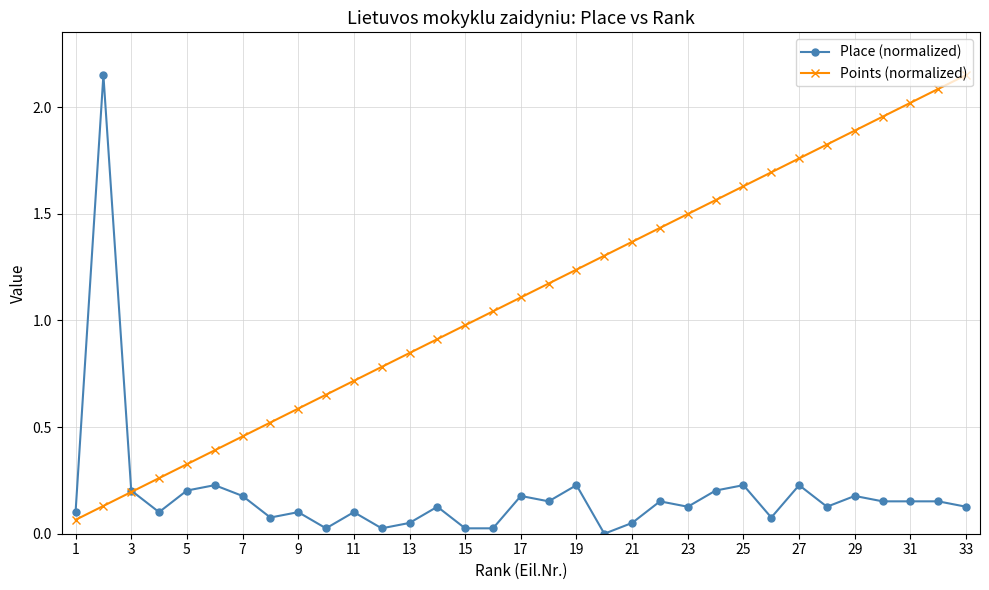

Rank the series by their average value, from highest to lowest.

Points (normalized), Place (normalized)